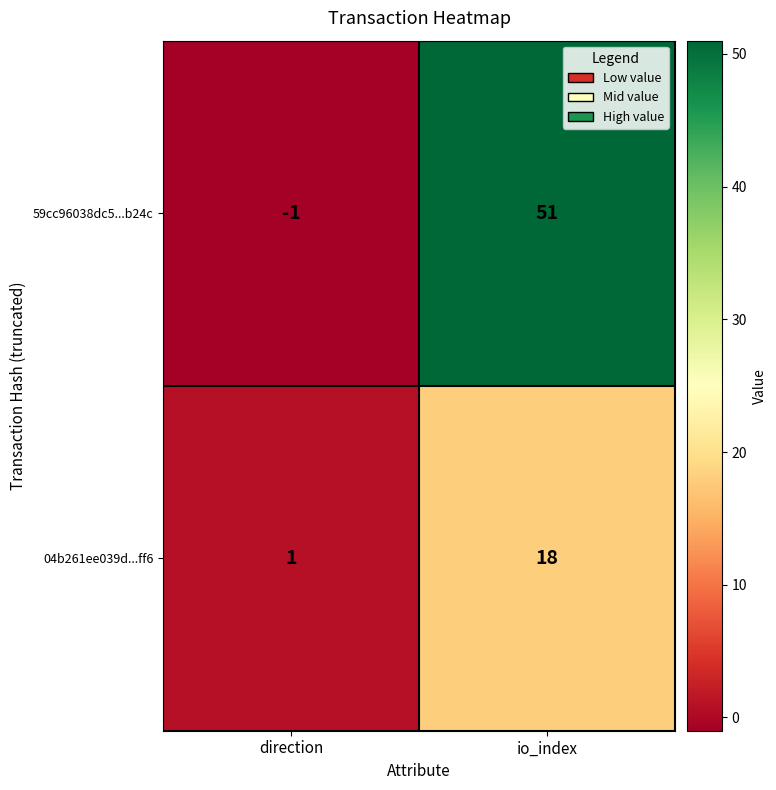

At which label does 59cc96038dc5...b24c reach its minimum?

direction